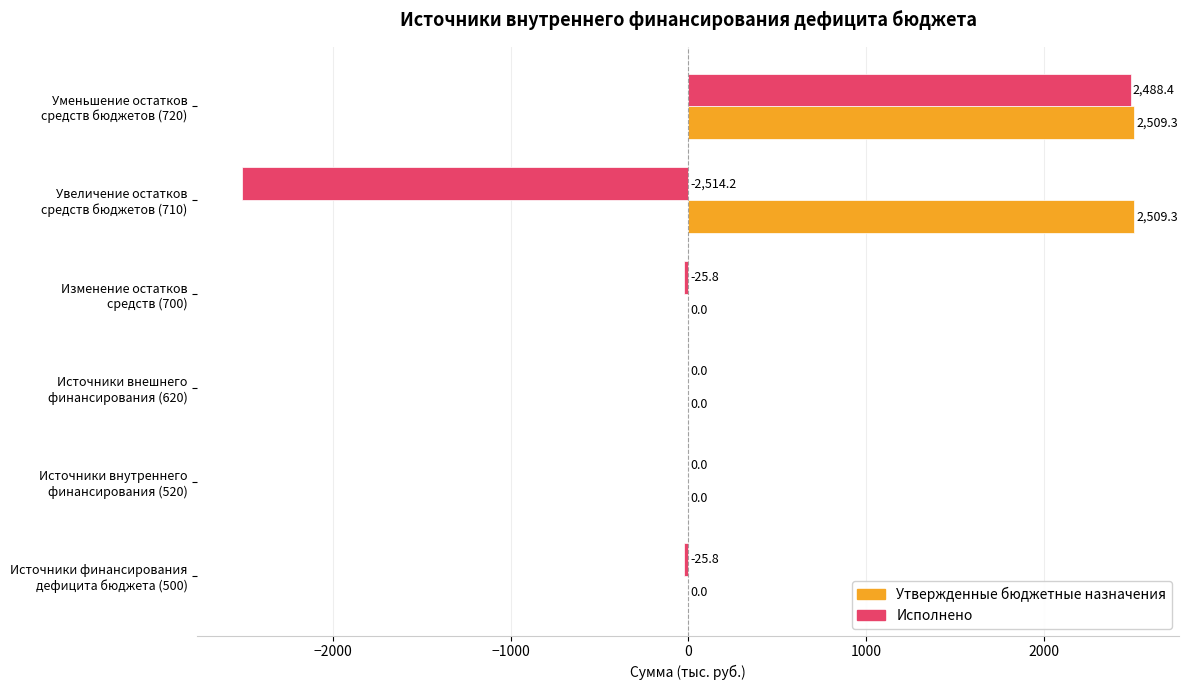

What is the sum of all Утвержденные бюджетные назначения values?

5018.6